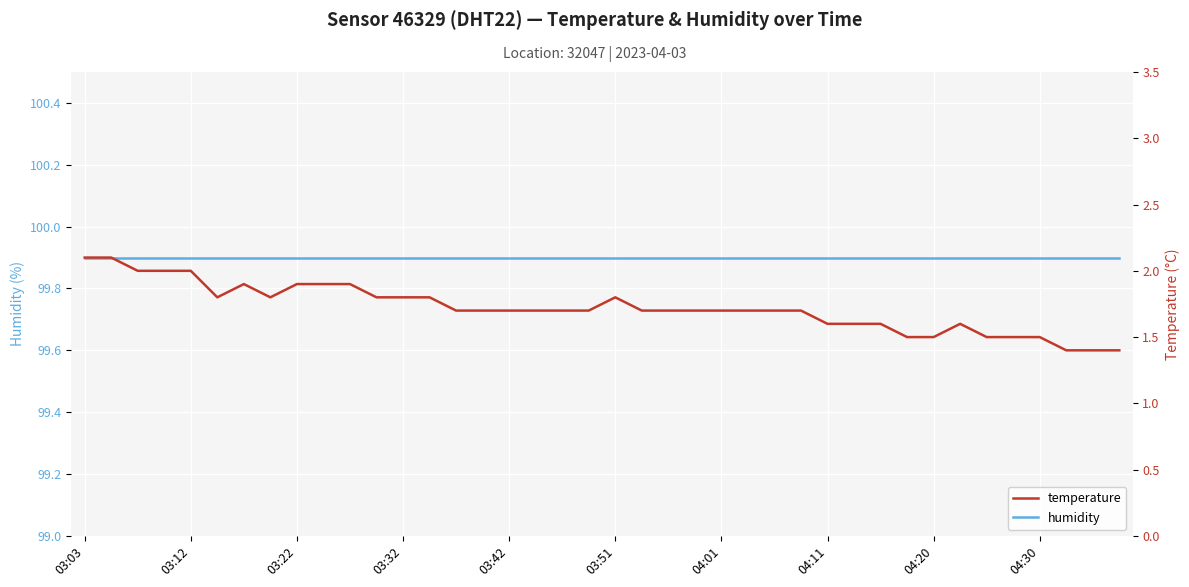

What is the value of the temperature point at the 17th from the left?

1.7